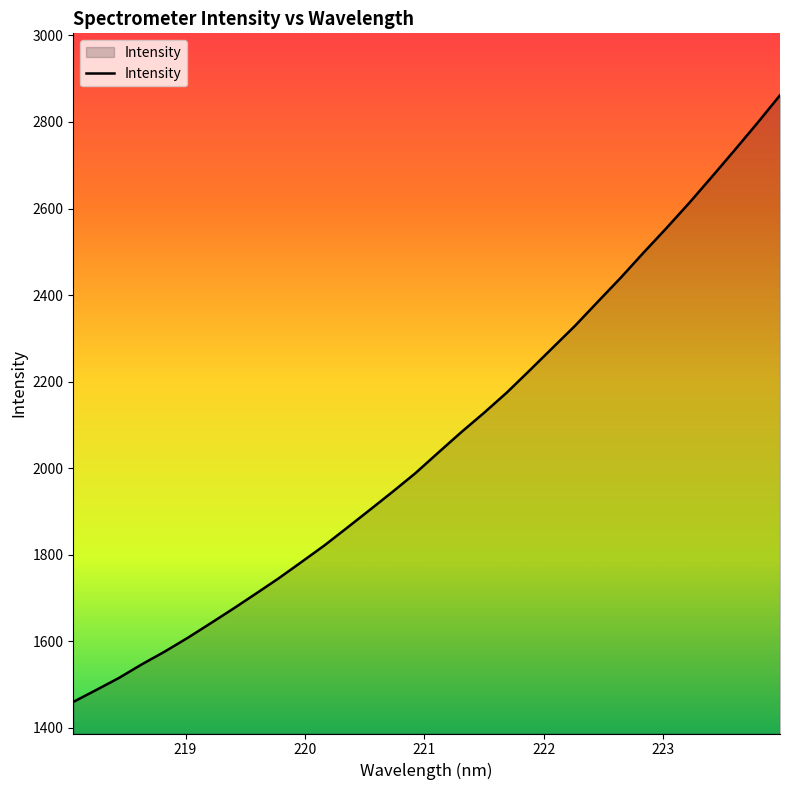

What is the minimum value shown in the chart?

1459.8